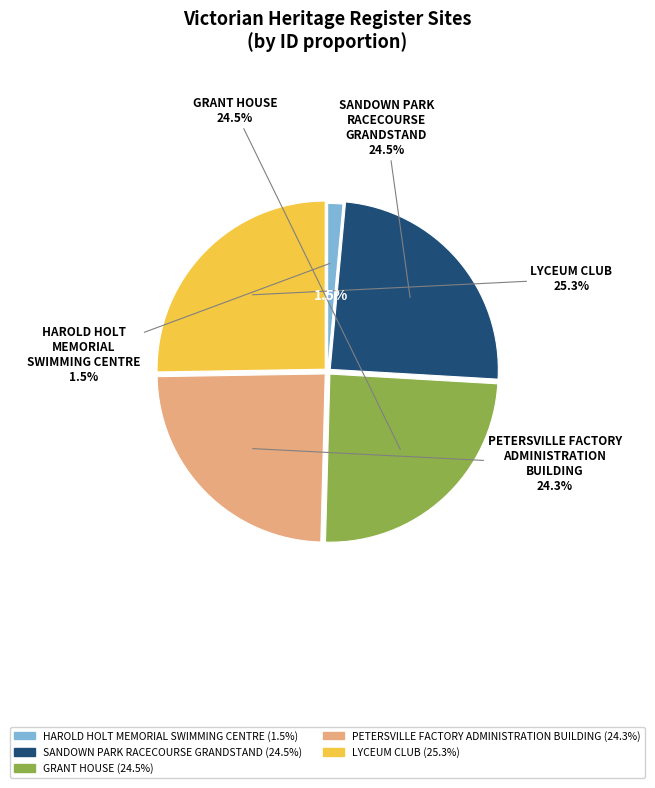

Which category has the smallest portion of the pie?

HAROLD HOLT MEMORIAL SWIMMING CENTRE